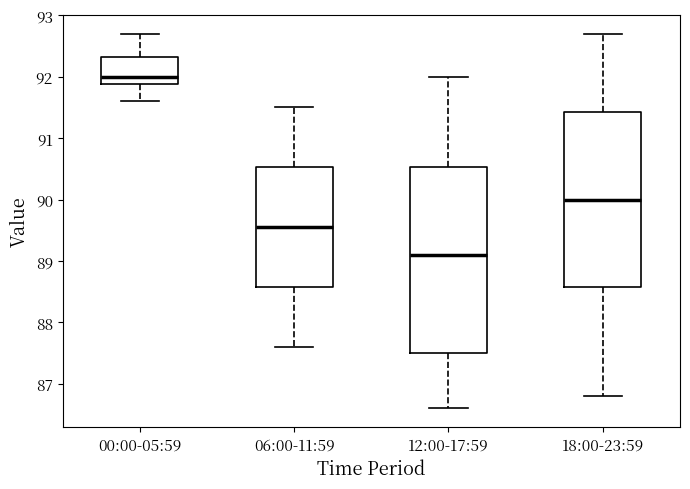

Which box has the lowest median line?

12:00-17:59